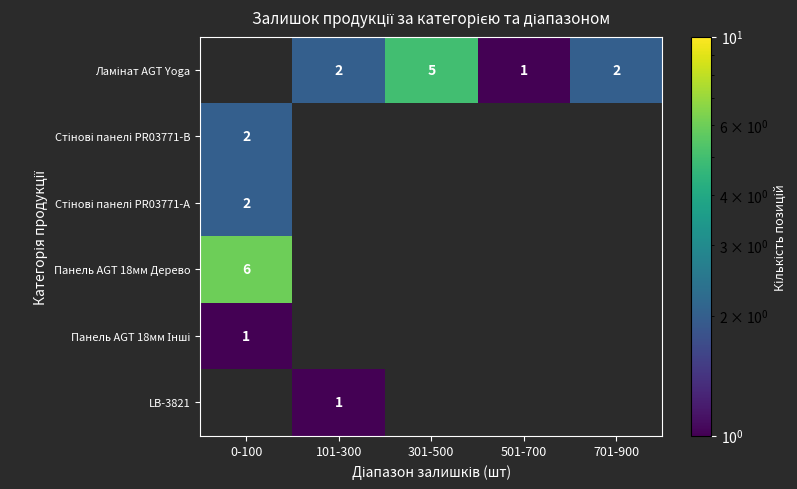

Which category has the highest value across all series?

0-100